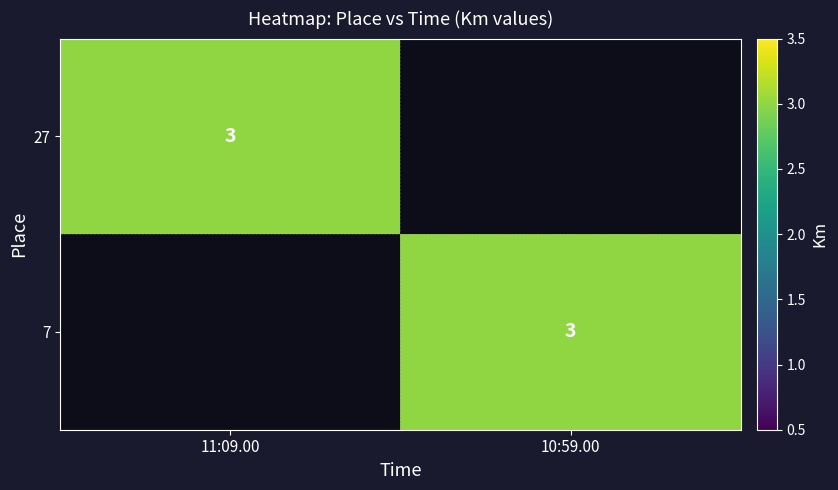

The value of 27 at 11:09.00 is 3. True or false?

True